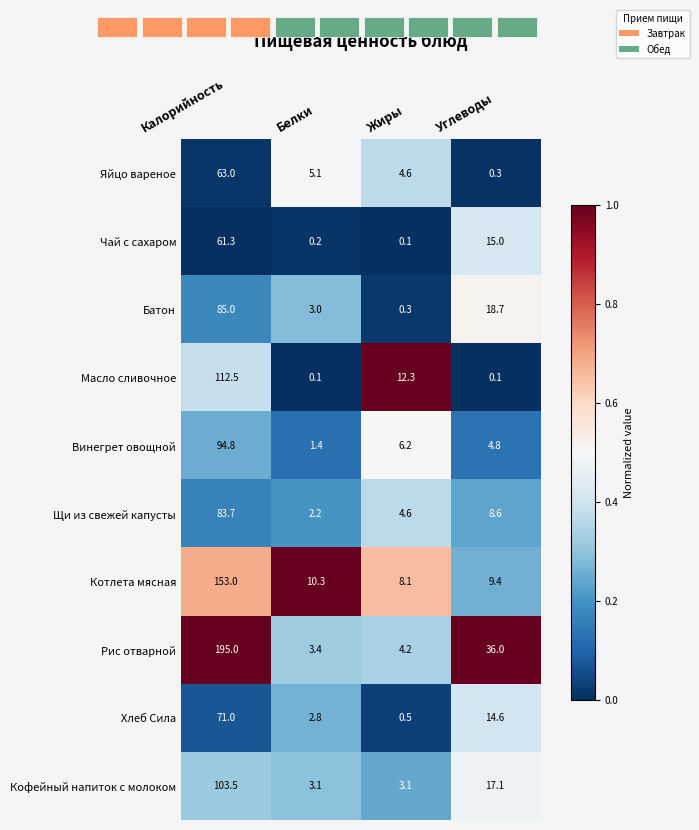

Is it true that Котлета мясная equals 6.6 at Белки?

False